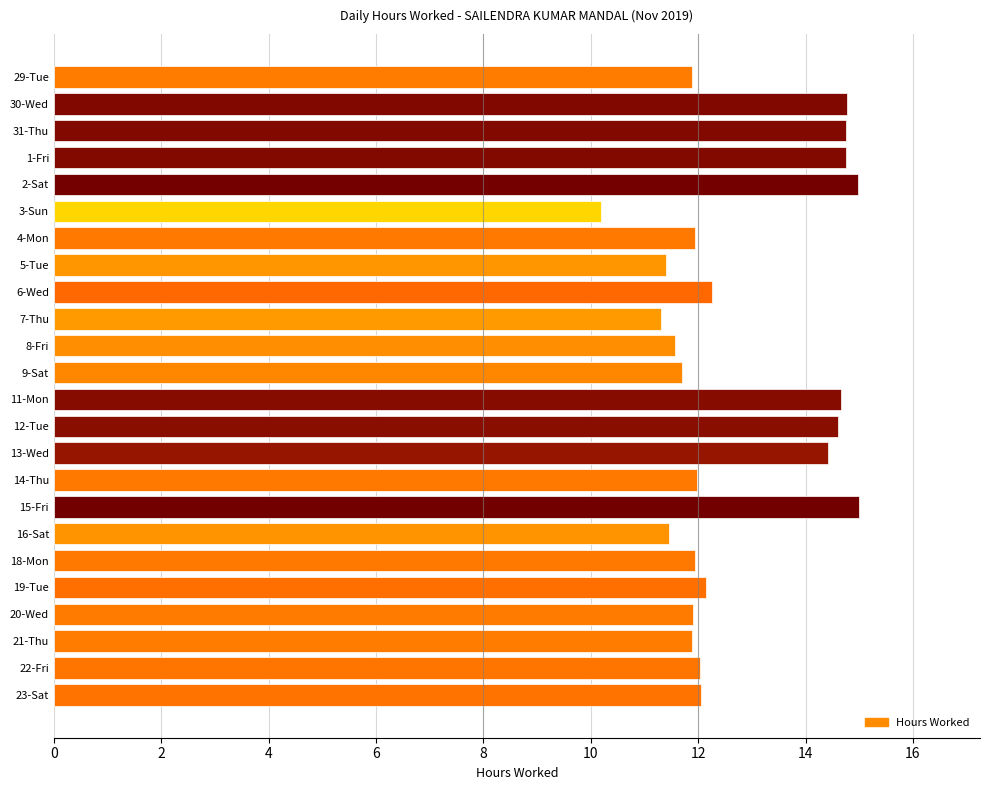

What is the greatest value displayed?

15.0